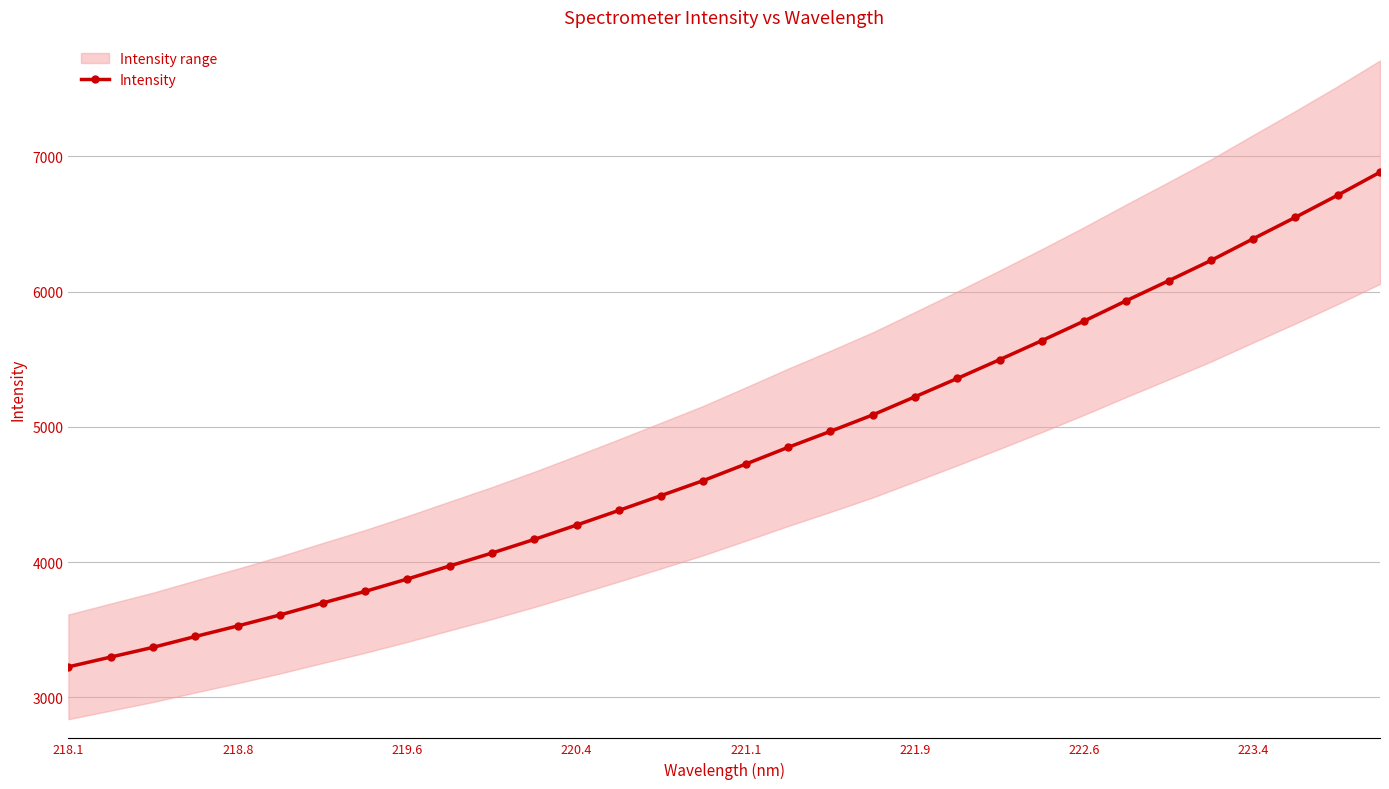

What is the difference between the maximum and minimum values?

3657.3